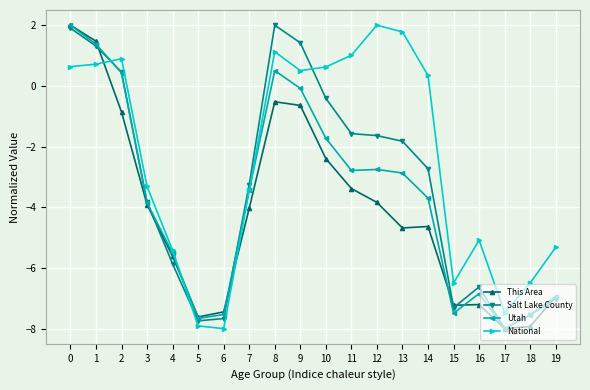

Which series ends up on top after the final intersection of Utah and National?

National